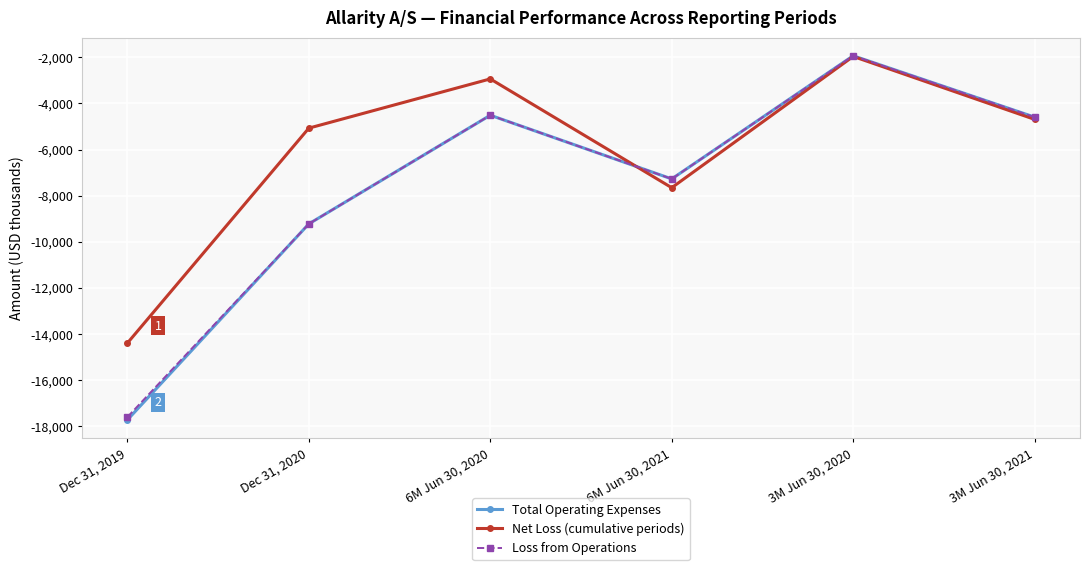

Is this an area chart (filled region under the line)?

No